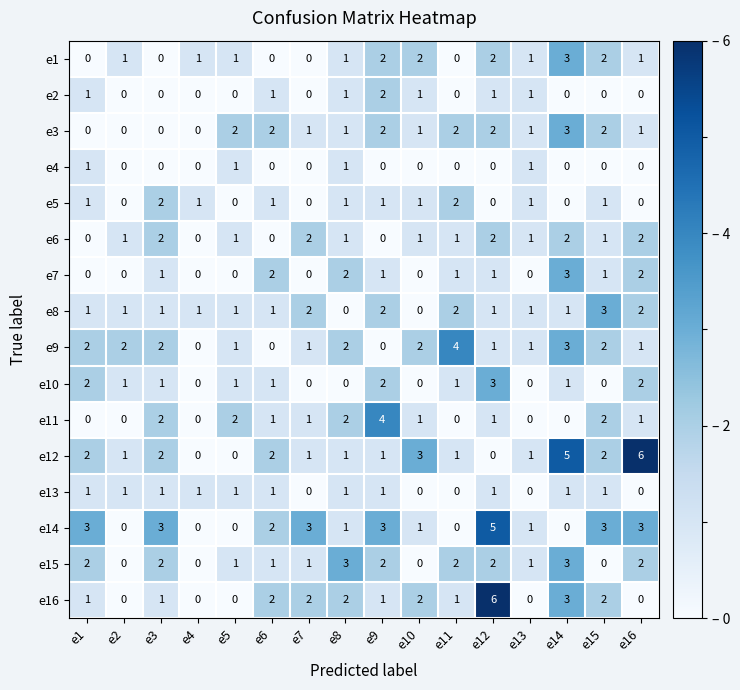

What is the highest value of the e15 series?

3